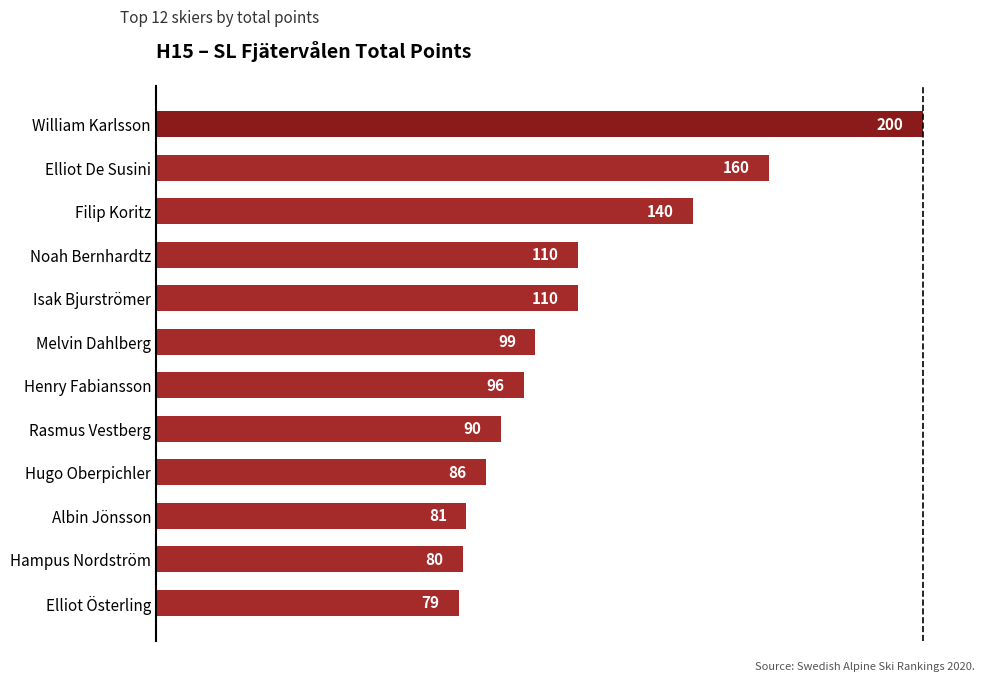

What is the ratio of the value at Isak Bjurströmer to the value at Elliot Österling?

1.4